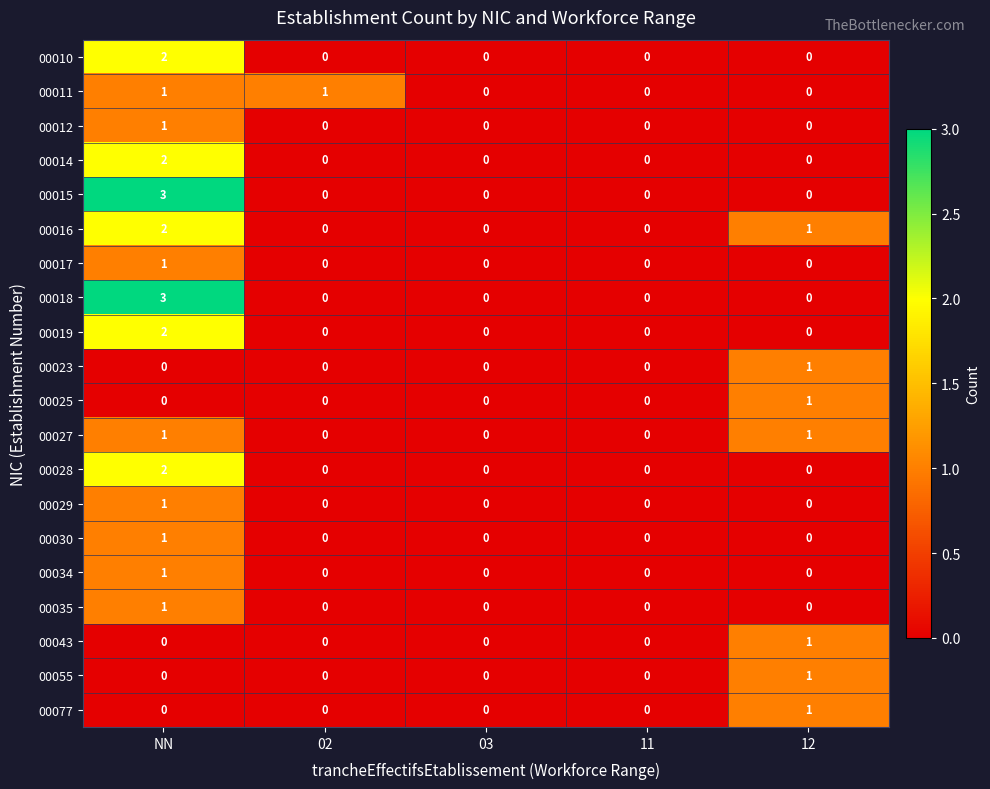

Is it true that 00010 equals -1 at 11?

False